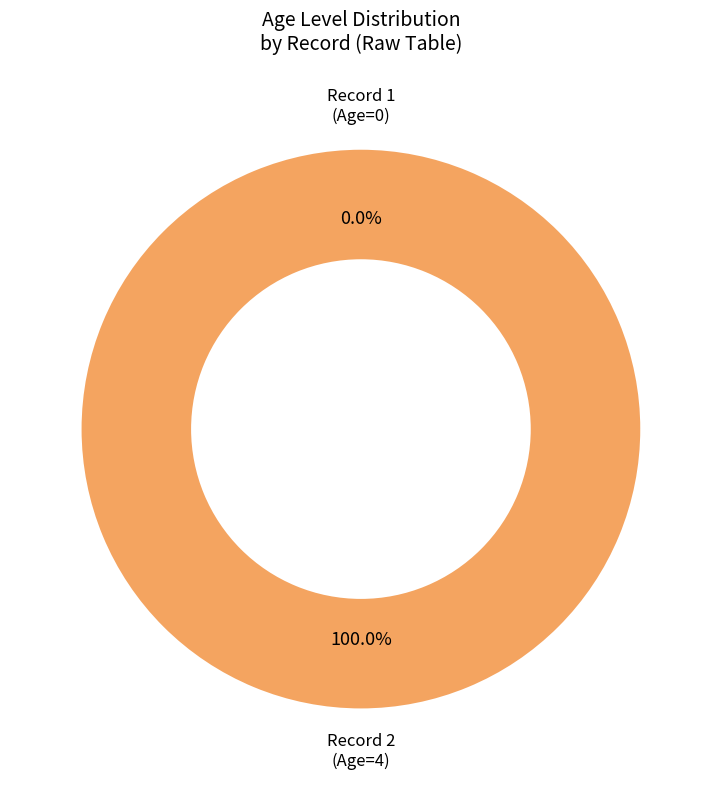

True or false: 2 accounts for 100% of the total.

True